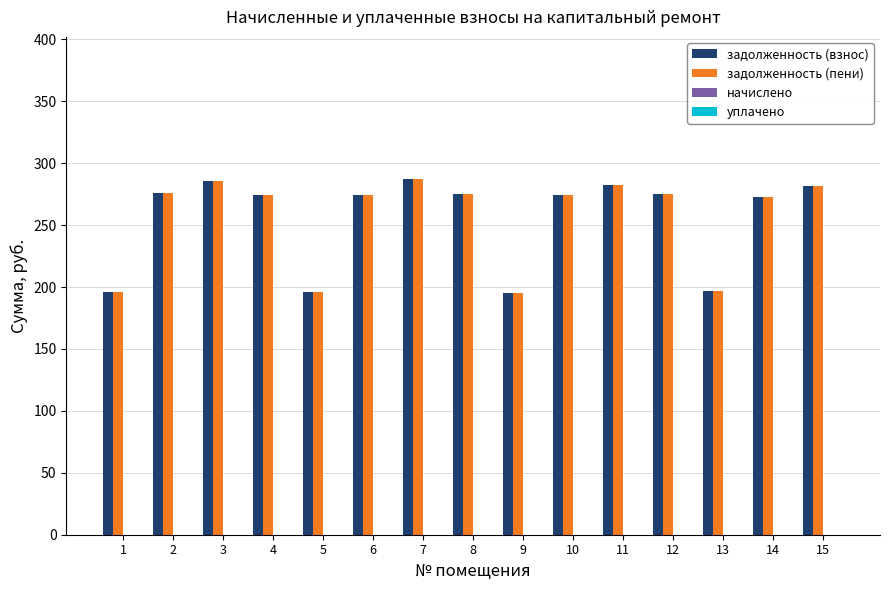

Is the value of задолженность (взнос) at 8 greater than the value of задолженность (пени) at 5?

Yes